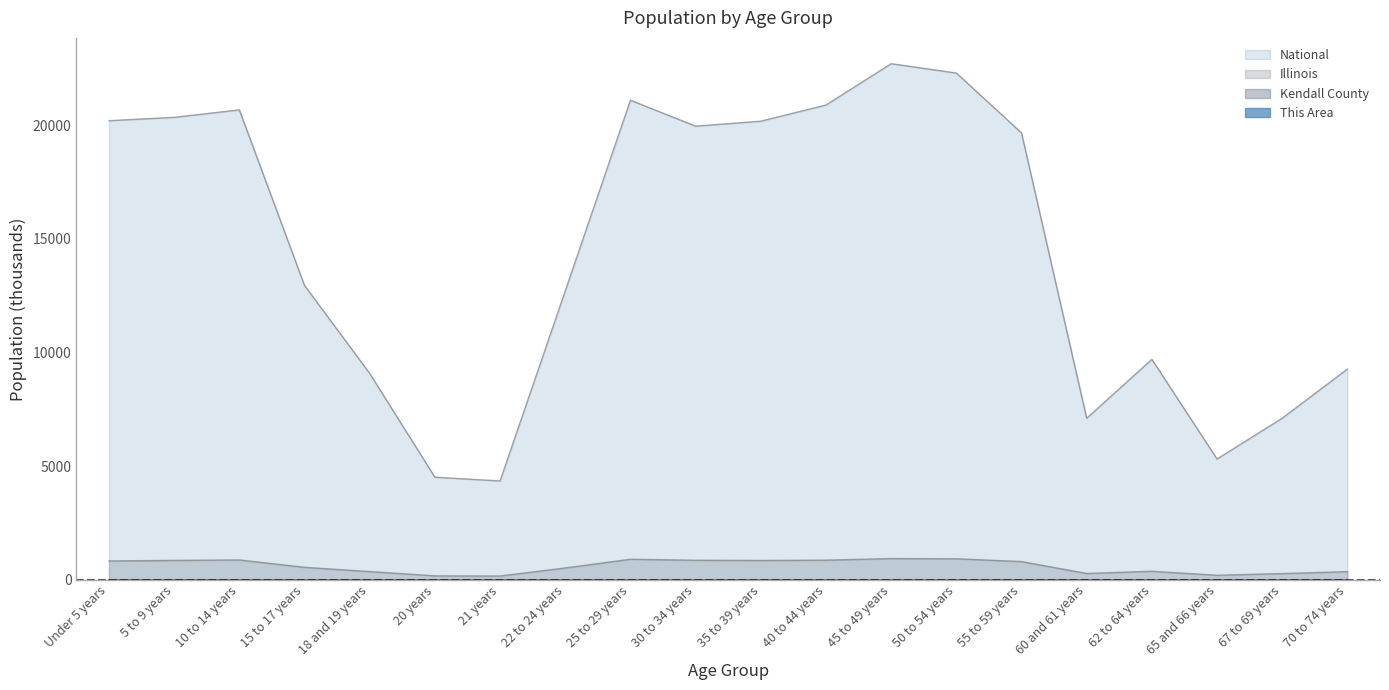

Is the value of This Area at 40 to 44 years greater than the value of Kendall County at 50 to 54 years?

No